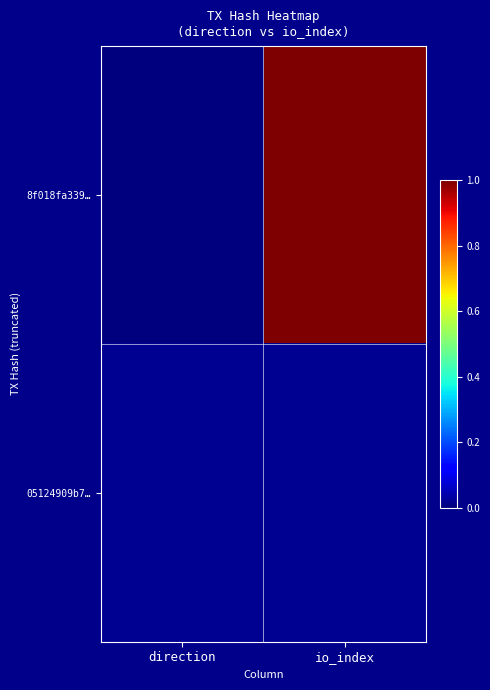

Which series changed the most between direction and io_index?

8f018fa339…